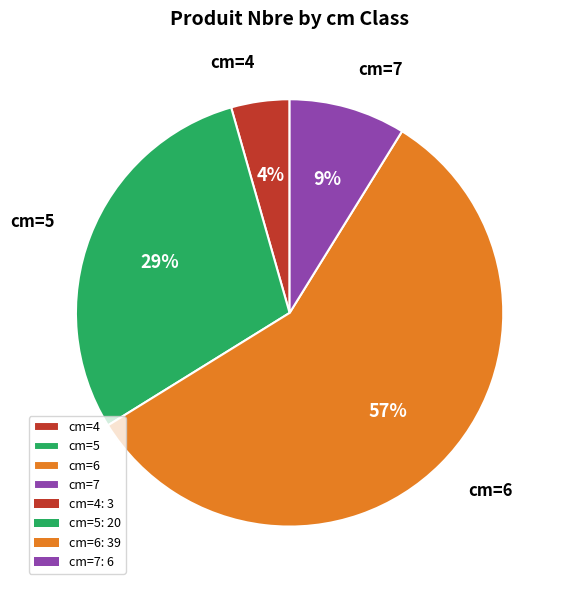

How many slices are in this pie chart?

4